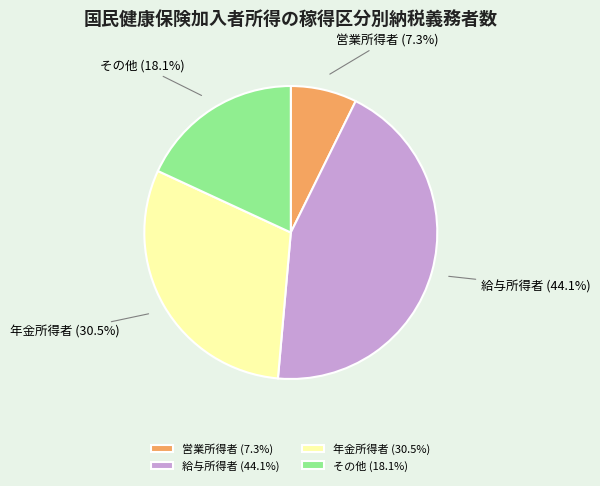

What is the largest slice in the pie chart?

給与所得者 (44.1%)